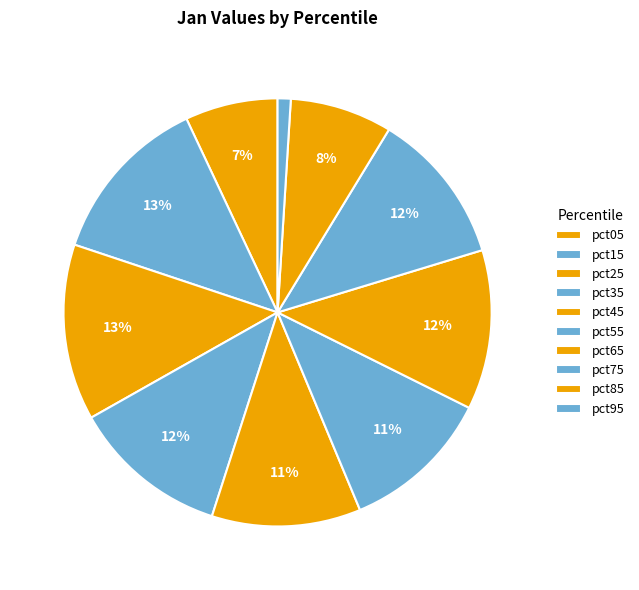

How many segments does this pie chart have?

10